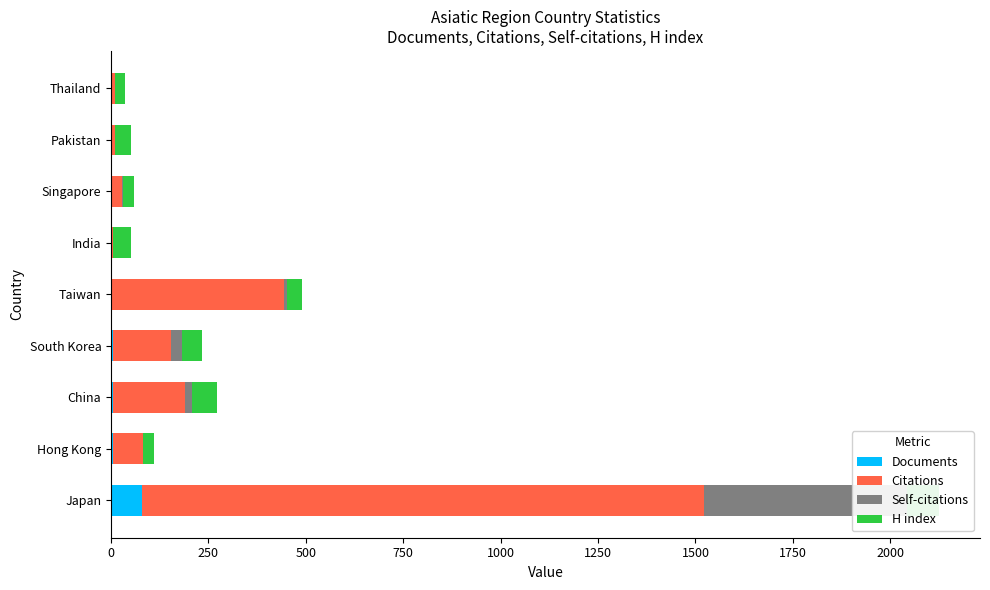

Is the value of Documents at Taiwan greater than the value of H index at Pakistan?

No